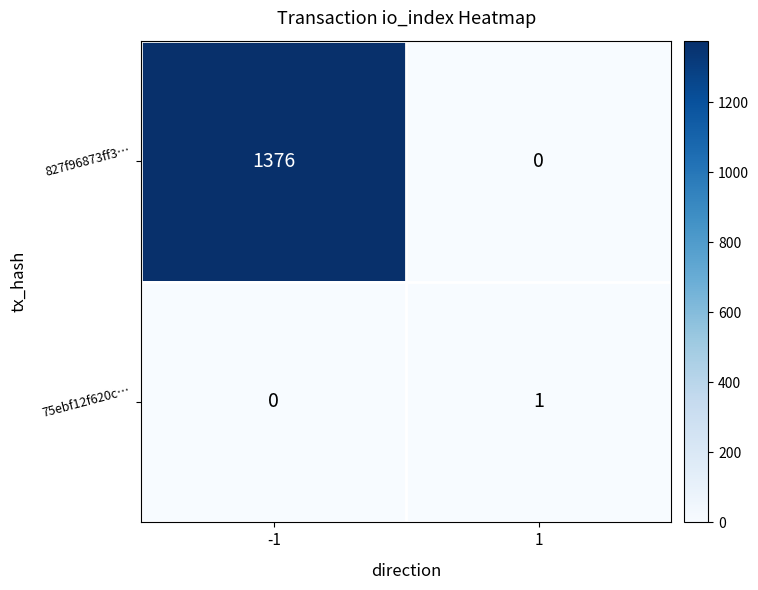

Which series has the largest range (max minus min)?

827f96873ff3…